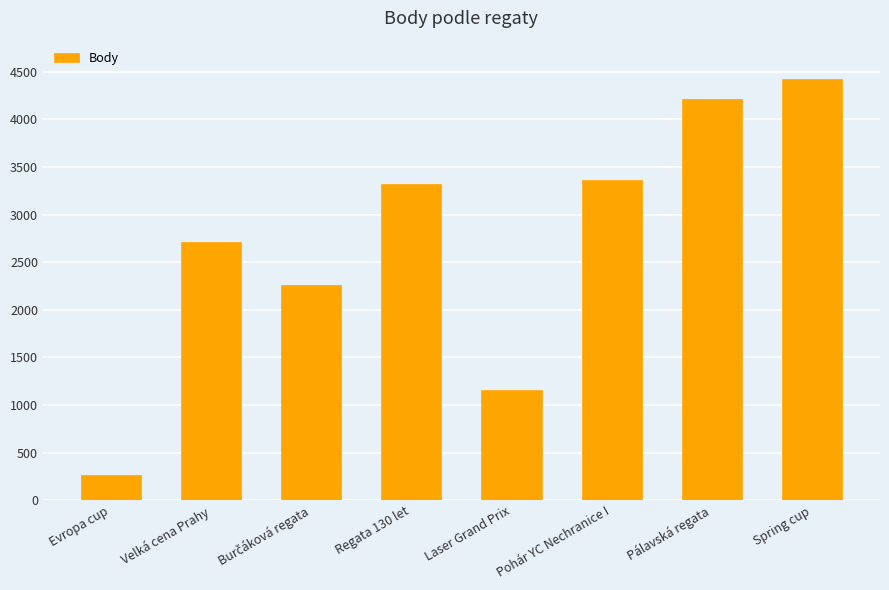

Are the bars grouped side by side (vs. stacked)?

No